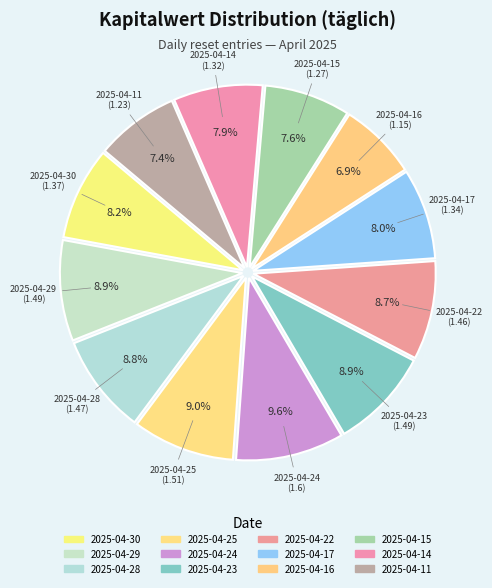

Does any single category account for the majority?

No